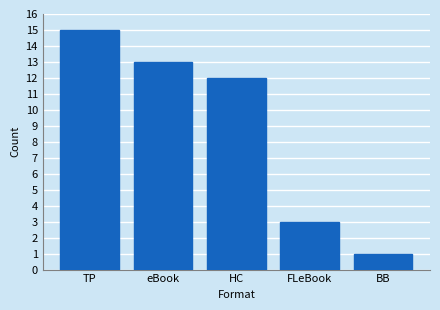

Reading left to right, transcribe all the data shown in this chart.

15	13	12	3	1